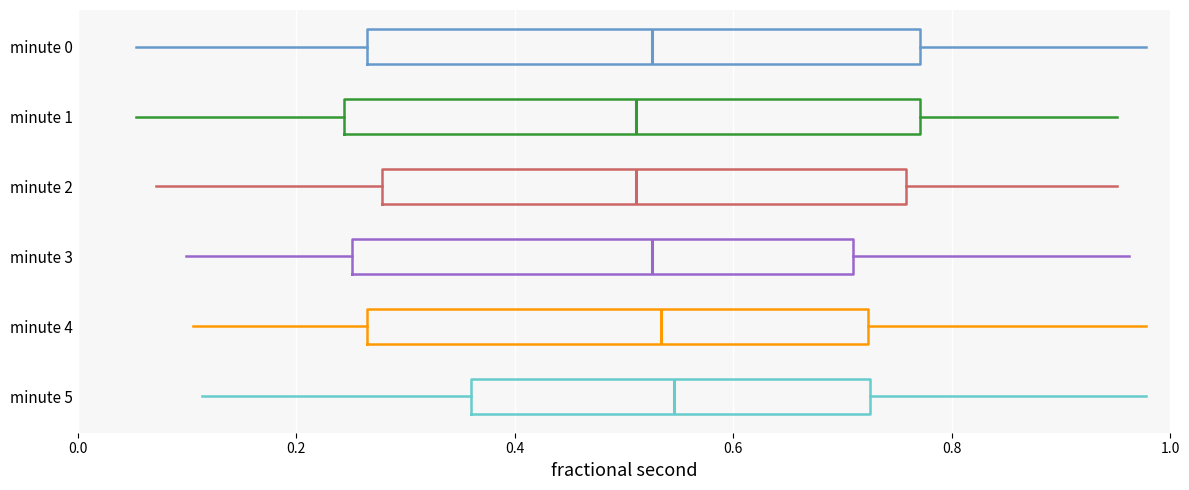

Comparing the boxes themselves (not the whiskers), which one is the widest?

minute 1